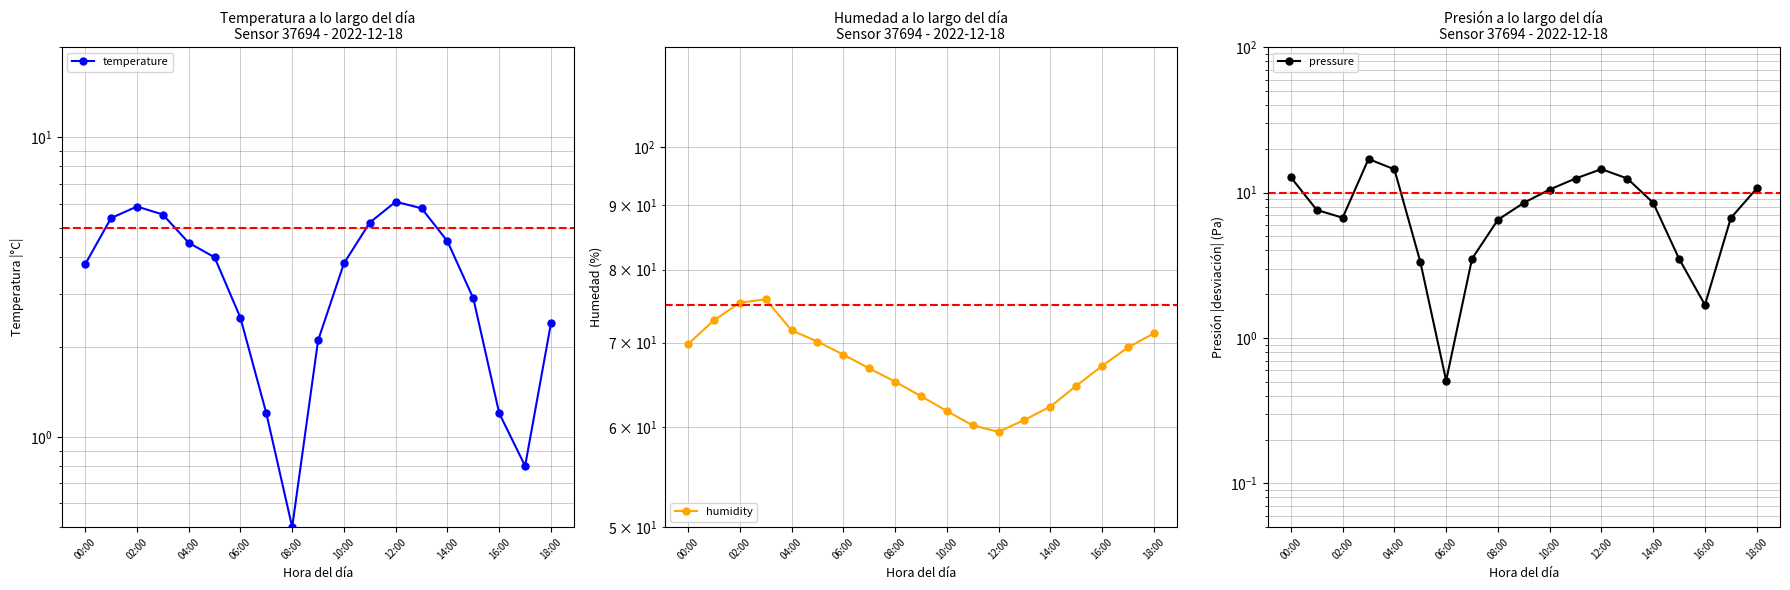

Reading left to right, extract all data points from this chart.

temperature: 3.8	5.4	5.9	5.5	4.5	4.0	2.5	1.2	0.5	2.1	3.8	5.2	6.1	5.8	4.5	2.9	1.2	0.8	2.4
humidity: 69.8	72.9	75.3	75.8	71.6	70.2	68.5	66.8	65.2	63.5	61.8	60.2	59.5	60.8	62.3	64.7	67.1	69.4	71.2
pressure: 12.8	7.6	6.7	17.0	14.5	3.4	0.5	3.5	6.5	8.5	10.5	12.5	14.5	12.5	8.5	3.5	1.7	6.7	10.7